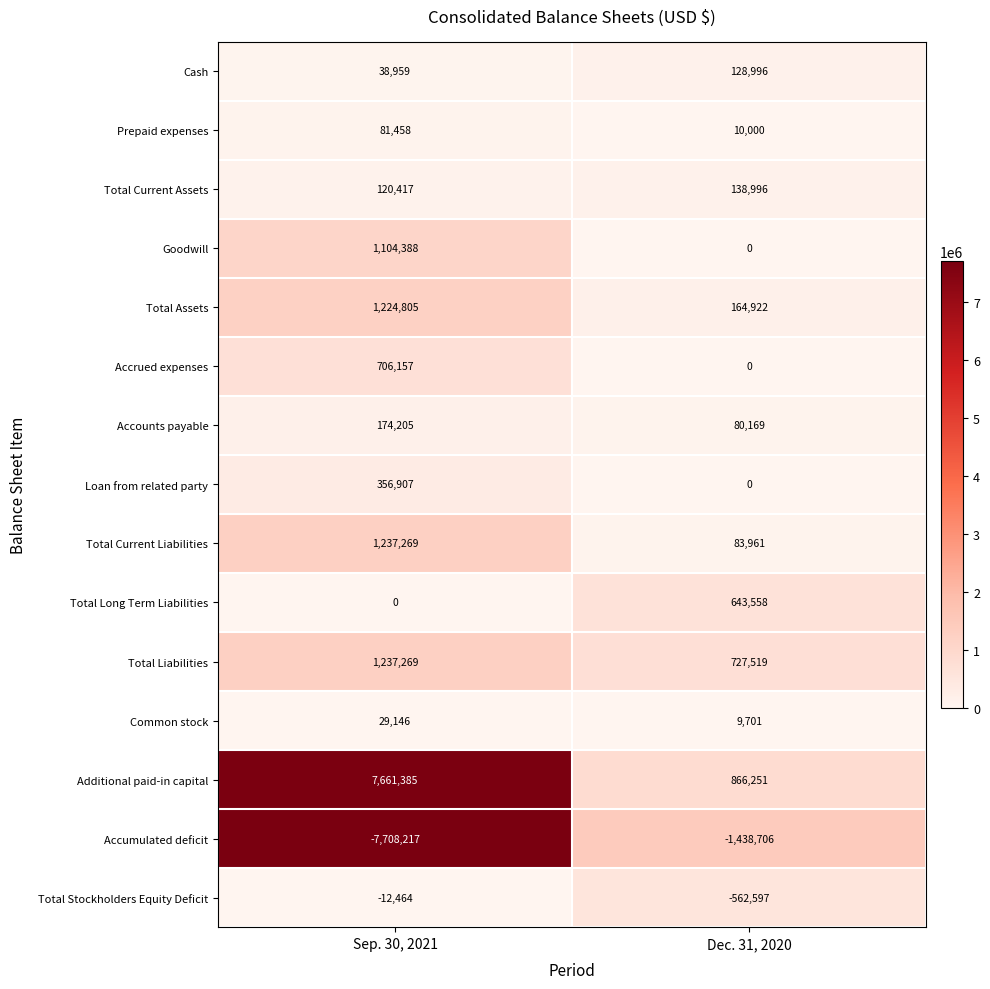

What is the spread (max minus min) of values at Dec. 31, 2020?

2304957